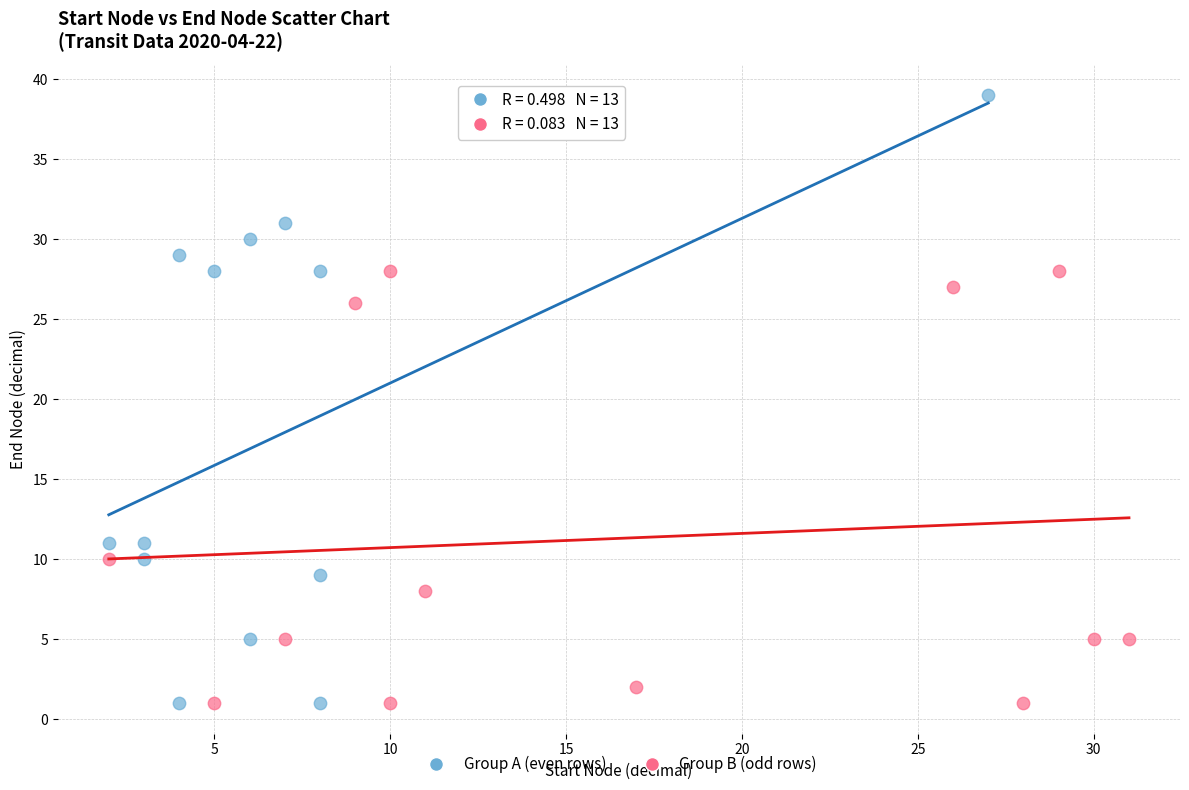

Which series has the widest spread of Y values?

Group A (even rows)